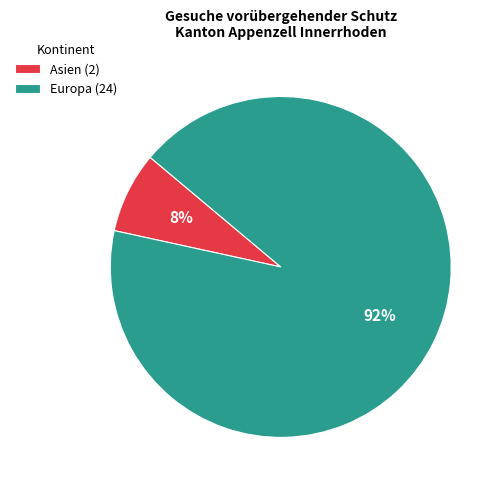

Count the number of slices in the pie.

2